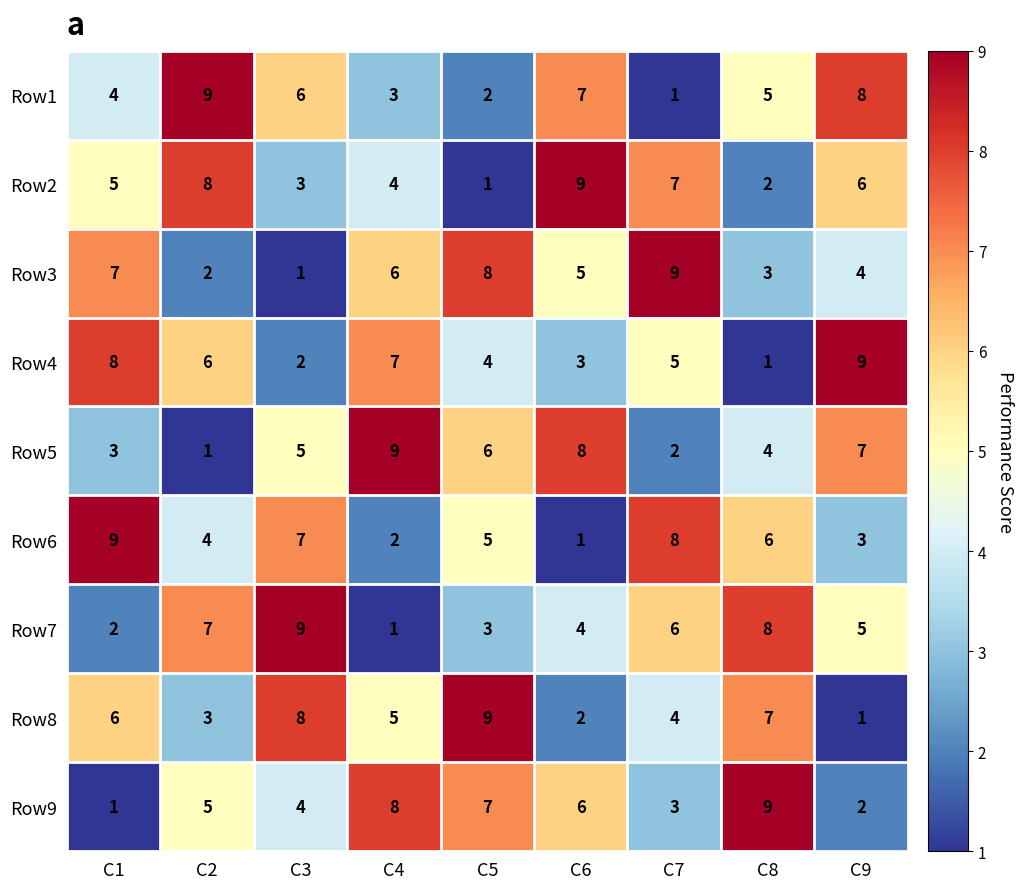

What is the difference between the Row2 values at C2 and C4?

4